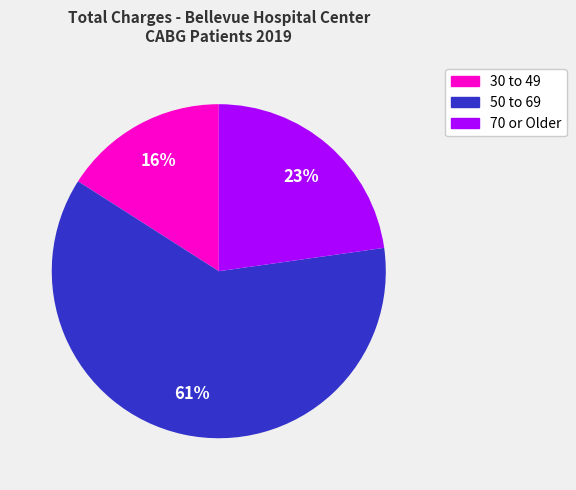

What is the smallest slice in the pie chart?

30 to 49